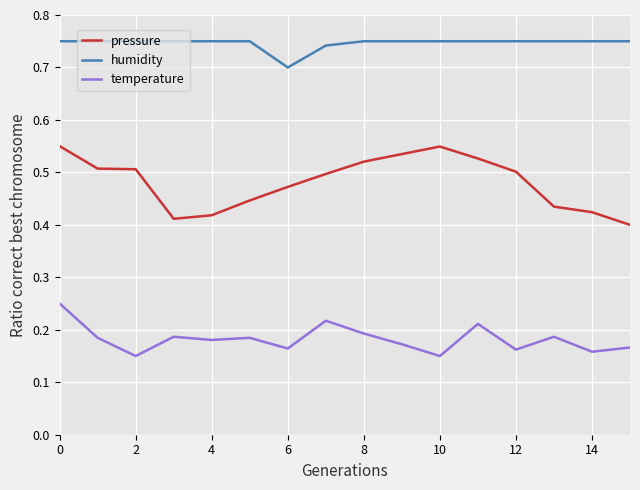

How many lines are shown in the chart?

3